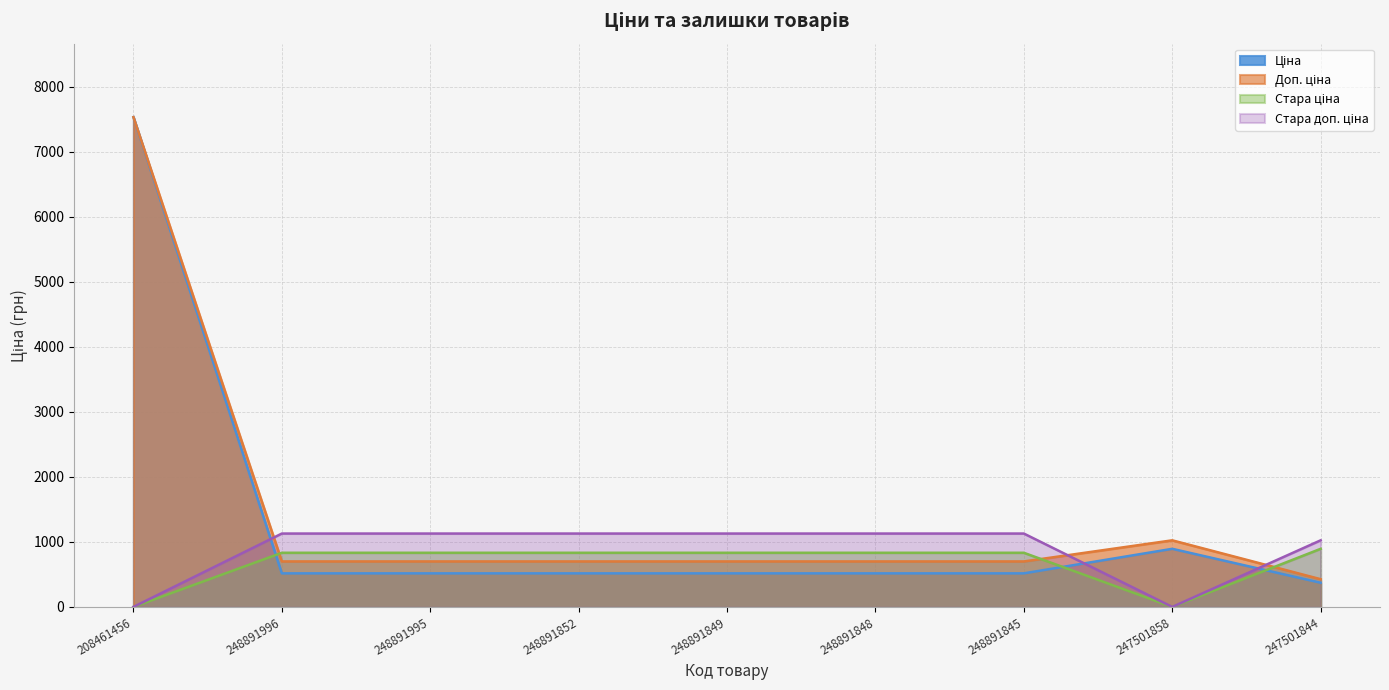

True or false: Стара доп. ціна and Стара ціна intersect in this chart.

False